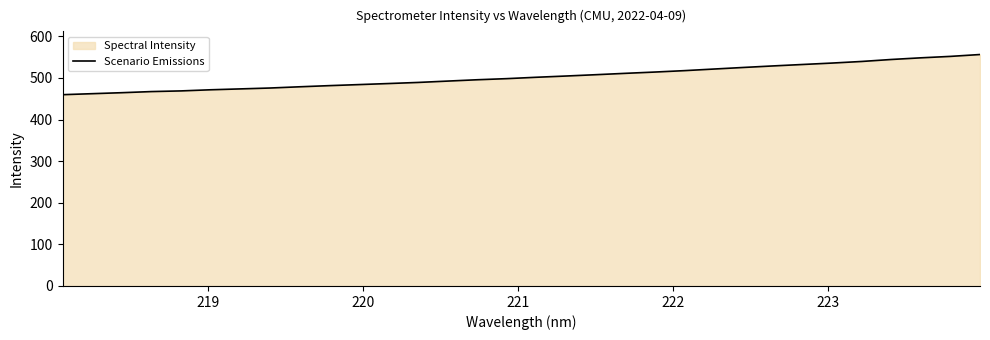

Does the chart display data point markers on the line(s)?

No